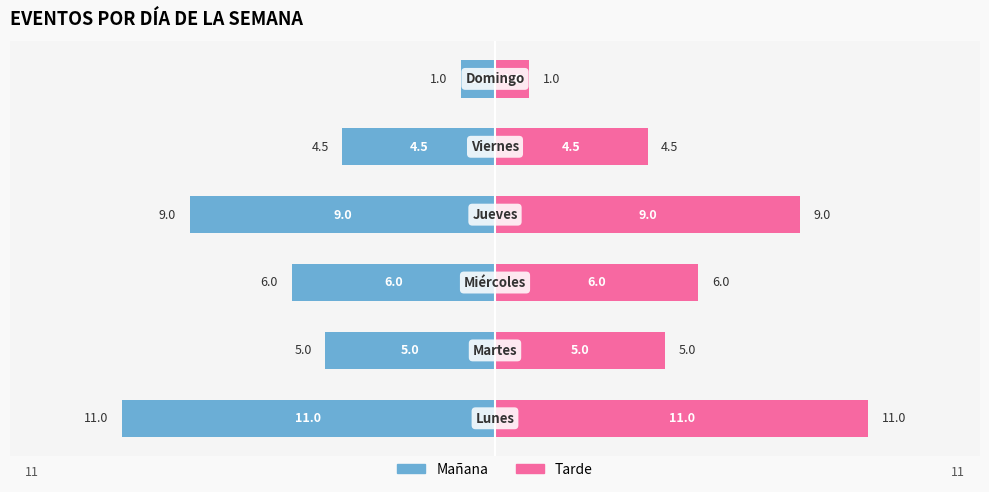

What are all the series names shown in the legend?

Mañana, Tarde